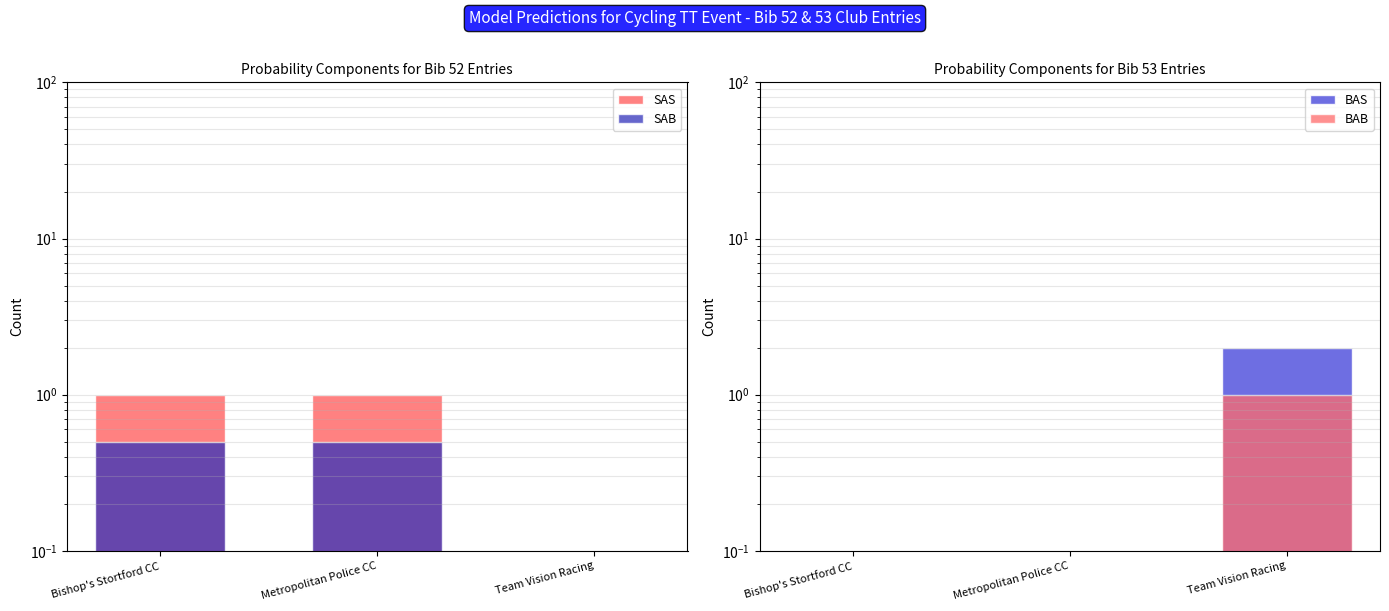

Which series has the largest total across all categories?

SAS